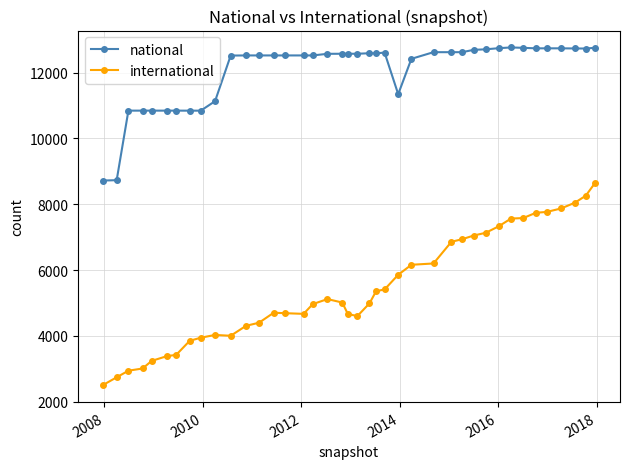

Which series has the widest spread of values?

international